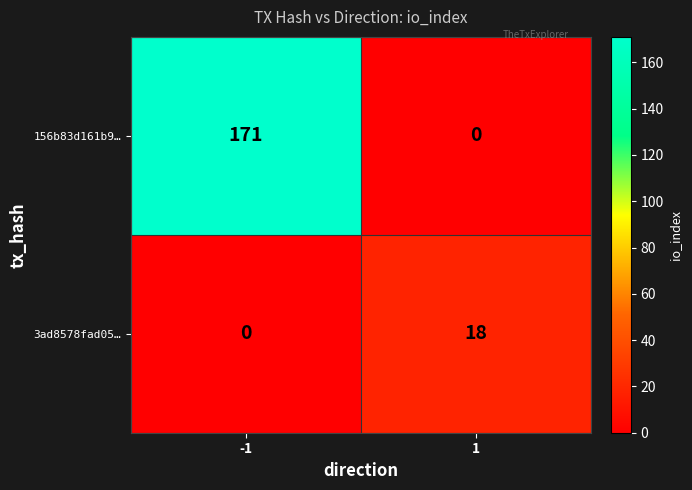

What is the sum of the 156b83d161b9… values at 1 and -1?

171